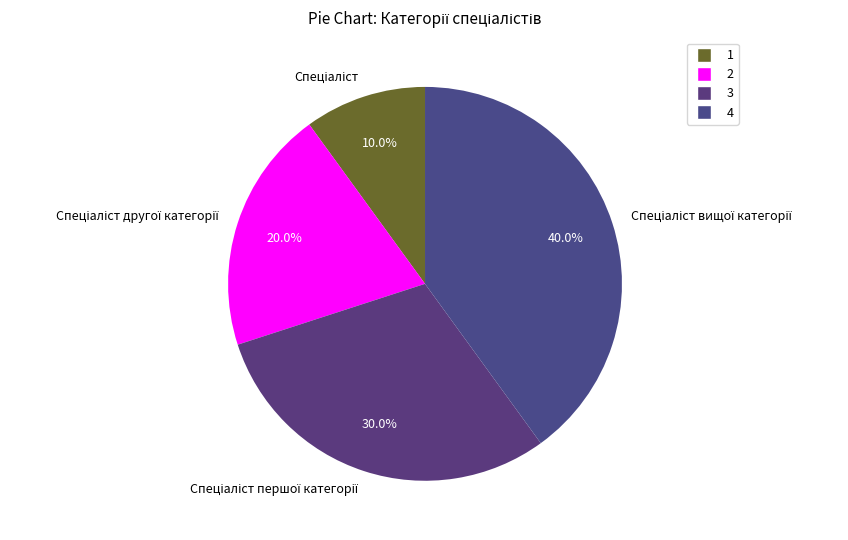

Does any single category account for the majority?

No